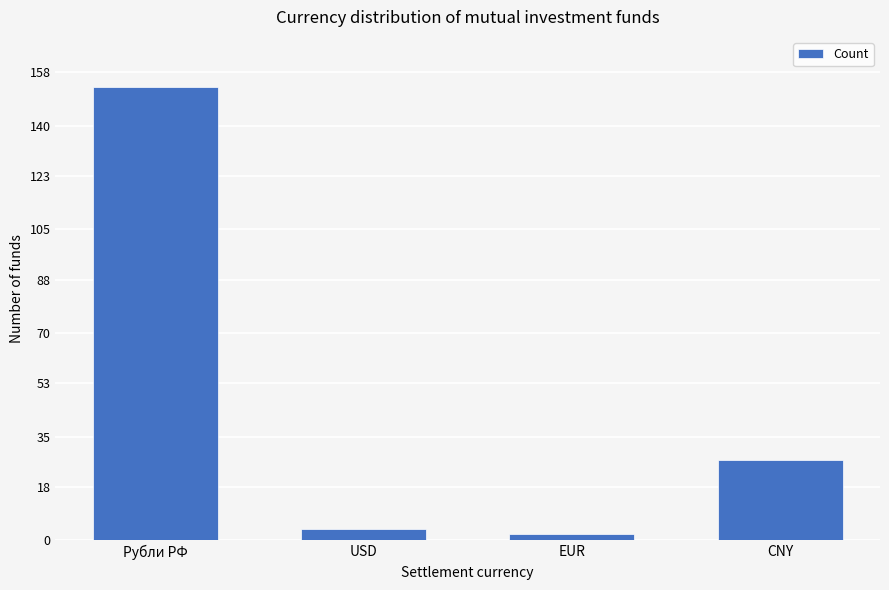

Rank the categories by value from highest to lowest.

Рубли РФ, CNY, USD, EUR